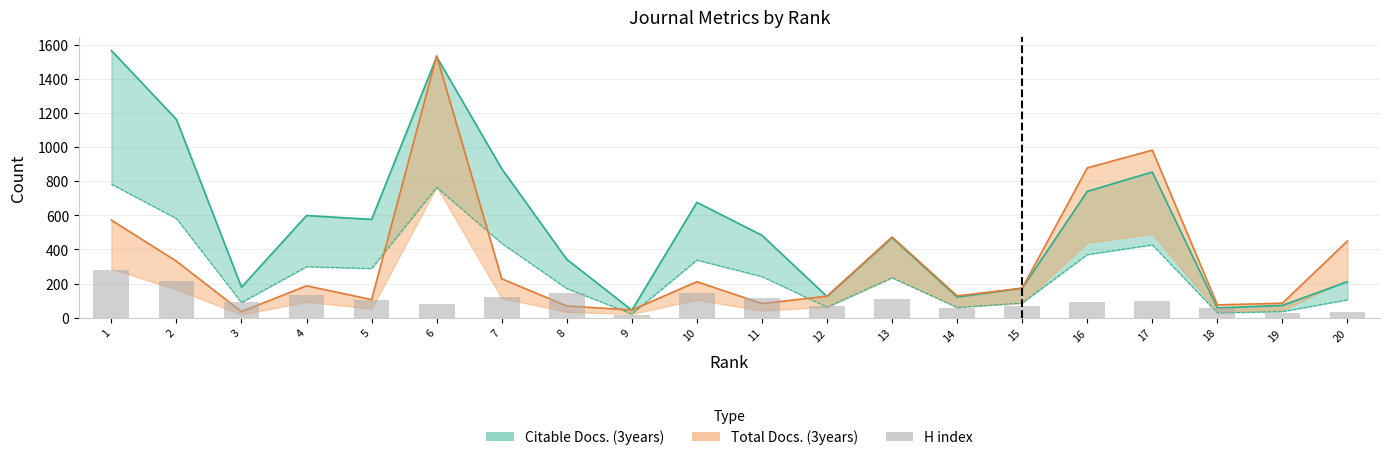

Rank the categories by value from highest to lowest.

1, 2, 8, 10, 4, 7, 11, 13, 5, 17, 3, 16, 6, 15, 12, 18, 14, 20, 19, 9